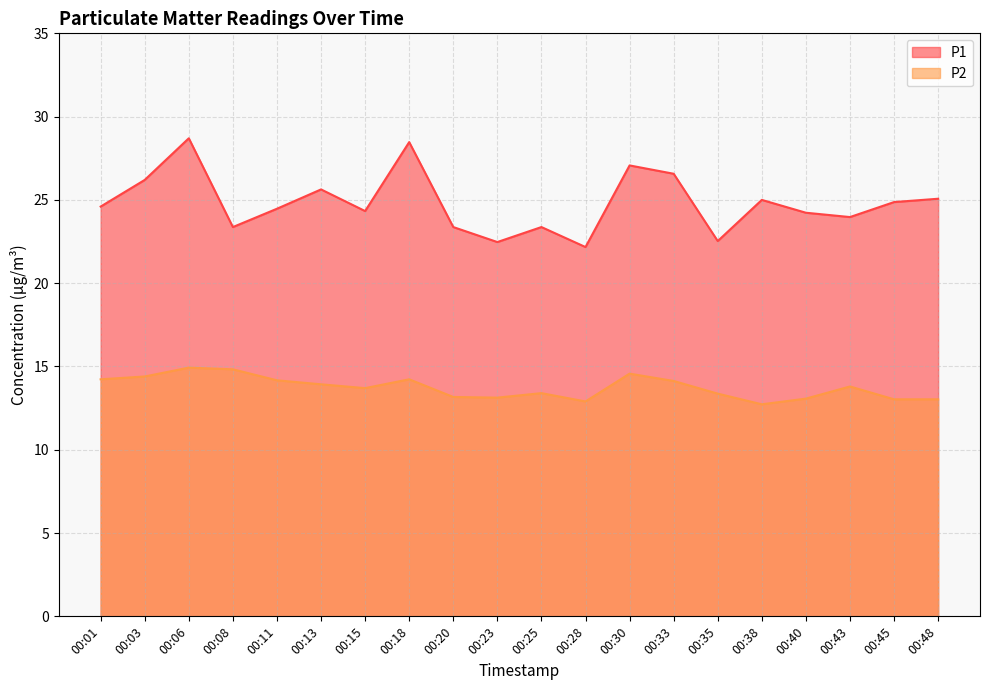

How many data points in P1 are less than 24?

7